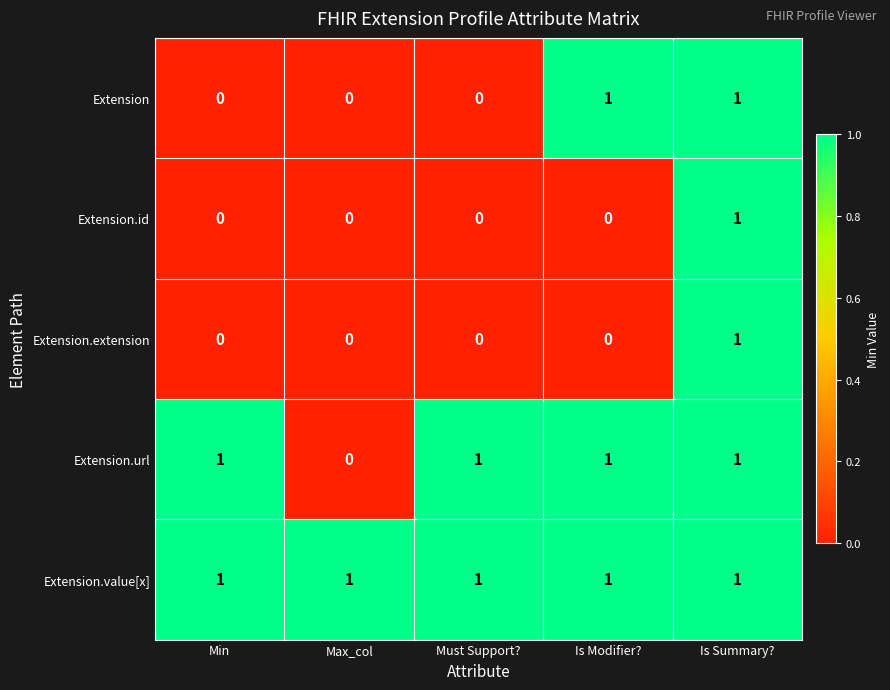

Is it true that Extension.id equals 1 at Max_col?

False